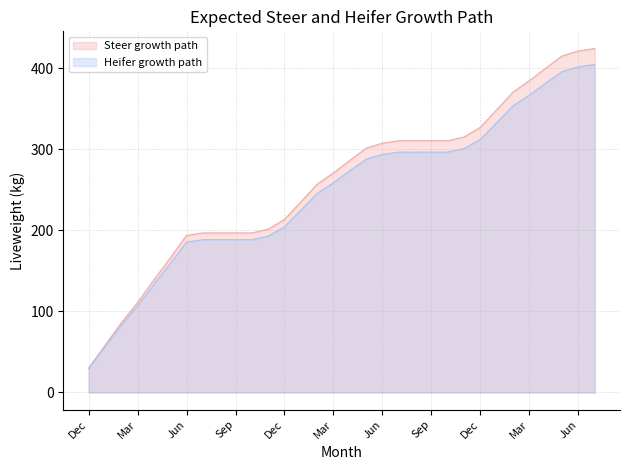

What is the difference between the Steer growth path values at Feb and Apr?

231.7